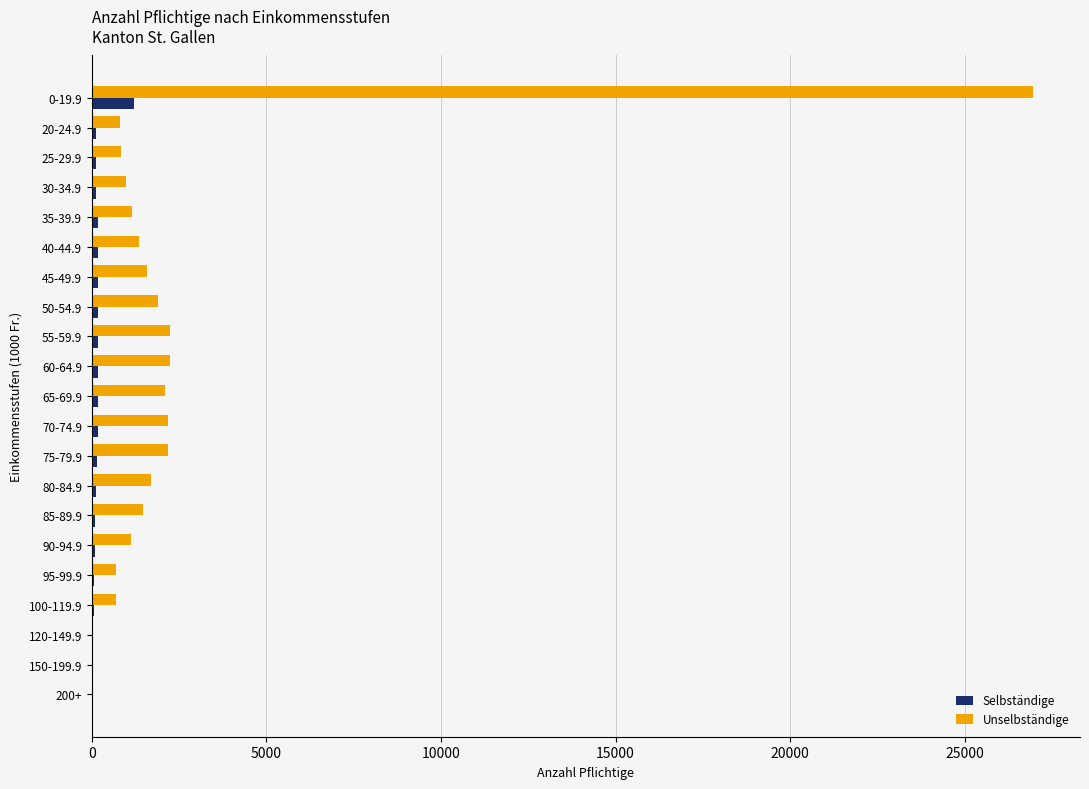

What is the maximum value for Selbständige?

1201